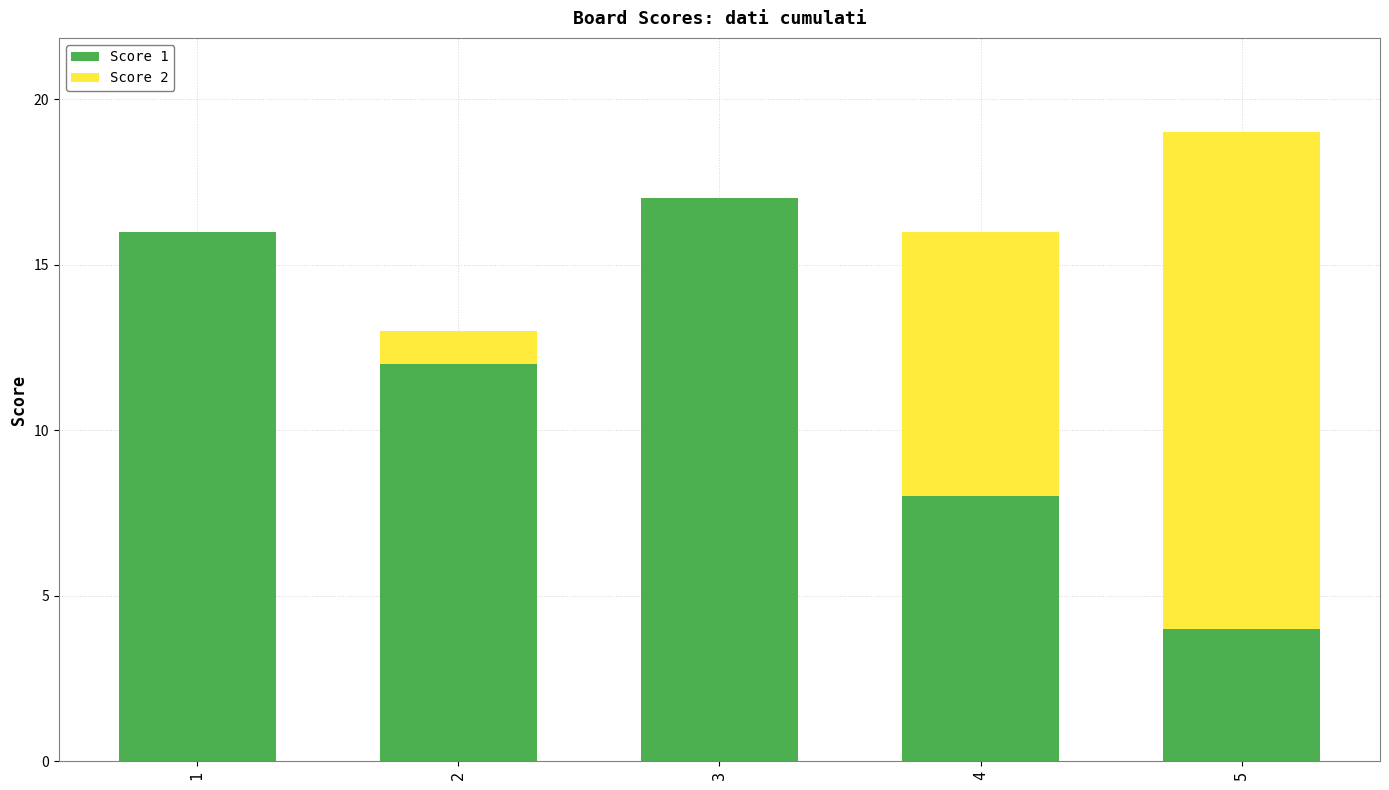

Reading left to right, what are the values for Score 1?

1=16	2=12	3=17	4=8	5=4